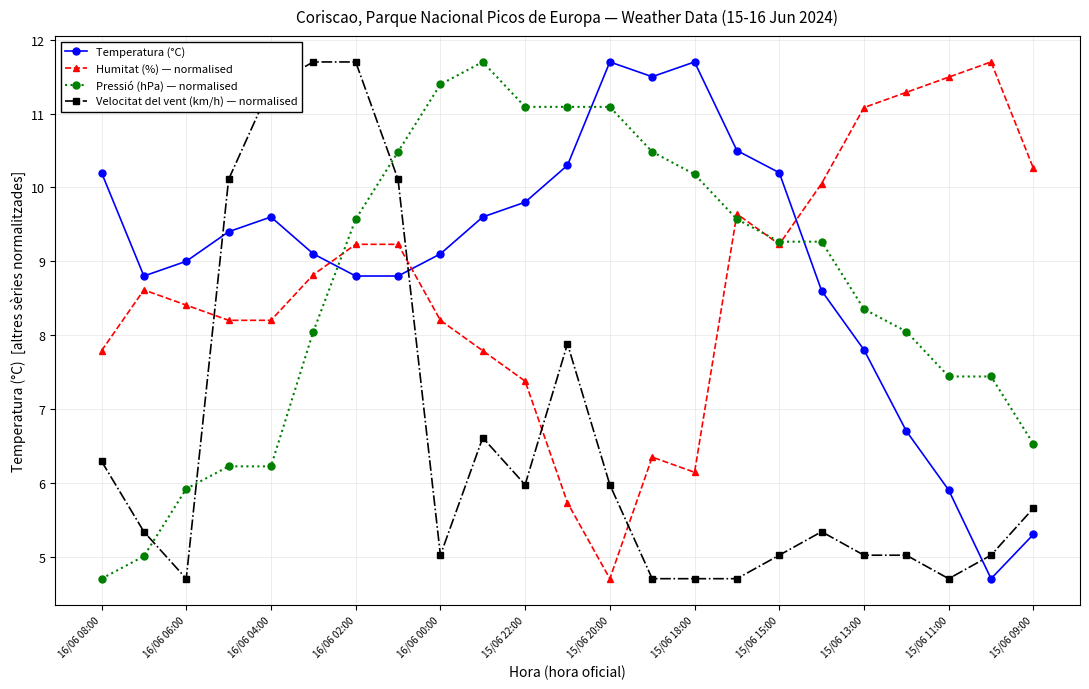

What is the value of the Humitat (%) — normalised point at the 7th from the left?

9.2